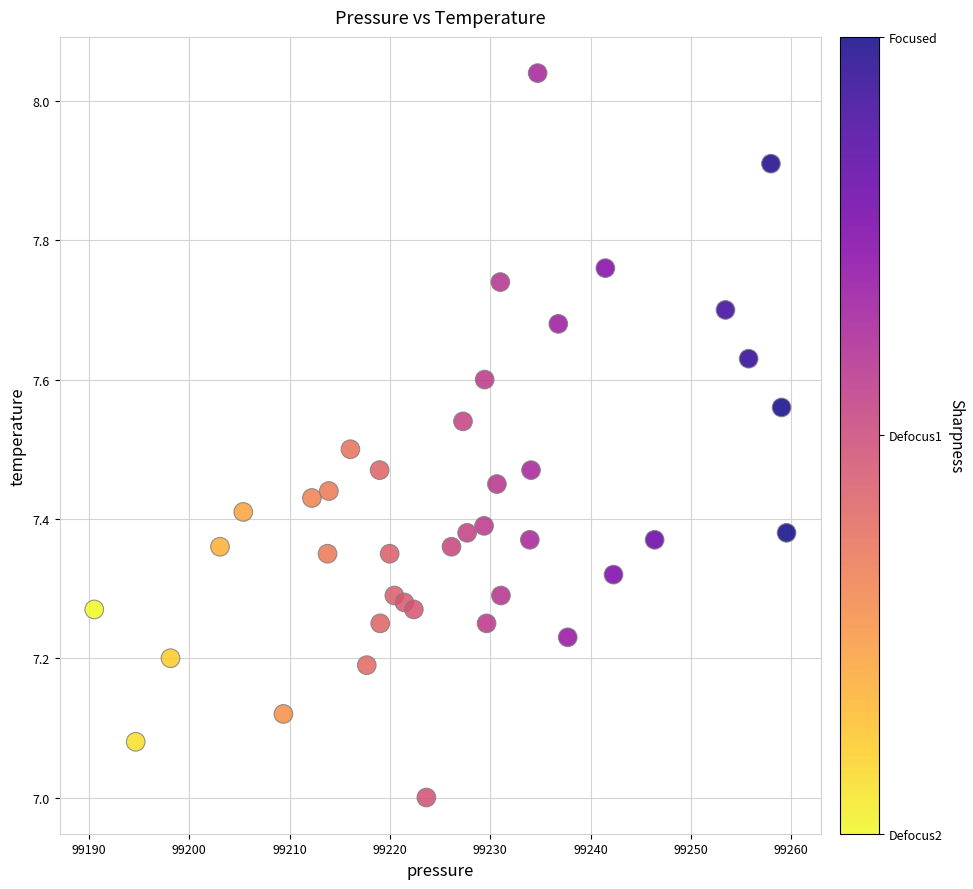

What is the range of X values (max minus min)?

69.0